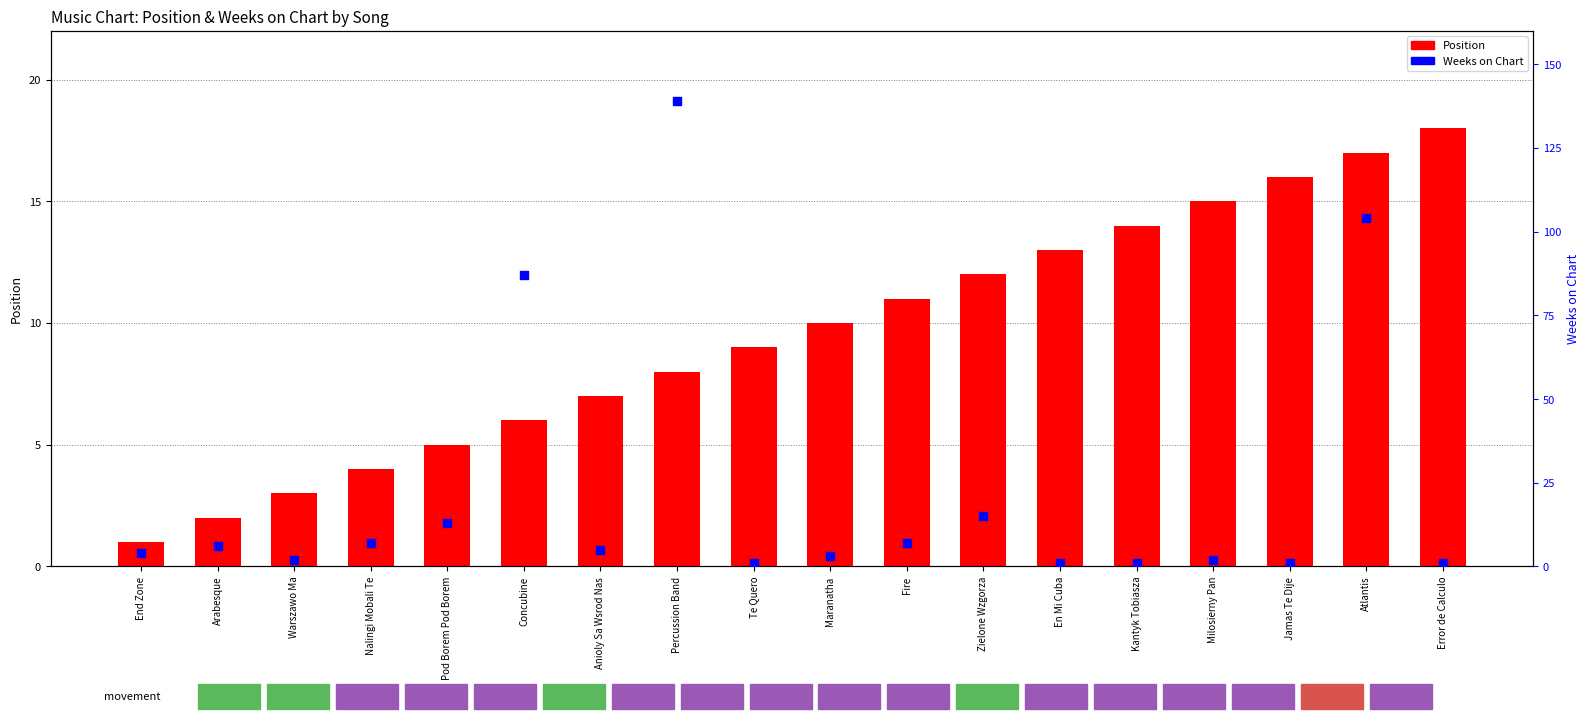

Which series contains the lowest Y value?

Position